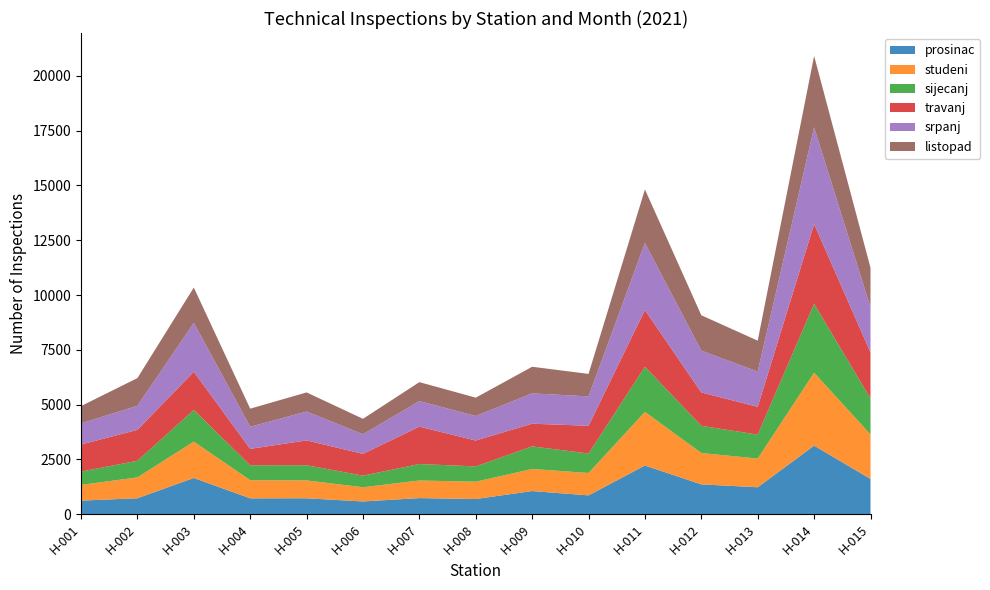

Reading left to right, what are all the values shown in this chart?

prosinac: H-001=617	H-002=725	H-003=1650	H-004=721	H-005=724	H-006=578	H-007=732	H-008=690	H-009=1053	H-010=856	H-011=2219	H-012=1359	H-013=1226	H-014=3126	H-015=1607
studeni: H-001=717	H-002=952	H-003=1660	H-004=829	H-005=815	H-006=649	H-007=804	H-008=790	H-009=1008	H-010=1022	H-011=2447	H-012=1430	H-013=1310	H-014=3330	H-015=2032
sijecanj: H-001=608	H-002=758	H-003=1445	H-004=679	H-005=693	H-006=530	H-007=751	H-008=698	H-009=1032	H-010=887	H-011=2061	H-012=1242	H-013=1094	H-014=3144	H-015=1642
travanj: H-001=1234	H-002=1412	H-003=1743	H-004=750	H-005=1133	H-006=993	H-007=1705	H-008=1182	H-009=1034	H-010=1267	H-011=2586	H-012=1523	H-013=1266	H-014=3637	H-015=2103
srpanj: H-001=967	H-002=1099	H-003=2232	H-004=1009	H-005=1318	H-006=898	H-007=1168	H-008=1119	H-009=1386	H-010=1342	H-011=3066	H-012=1908	H-013=1611	H-014=4420	H-015=2061
listopad: H-001=789	H-002=1263	H-003=1611	H-004=825	H-005=872	H-006=702	H-007=864	H-008=837	H-009=1213	H-010=1026	H-011=2440	H-012=1614	H-013=1410	H-014=3255	H-015=1799